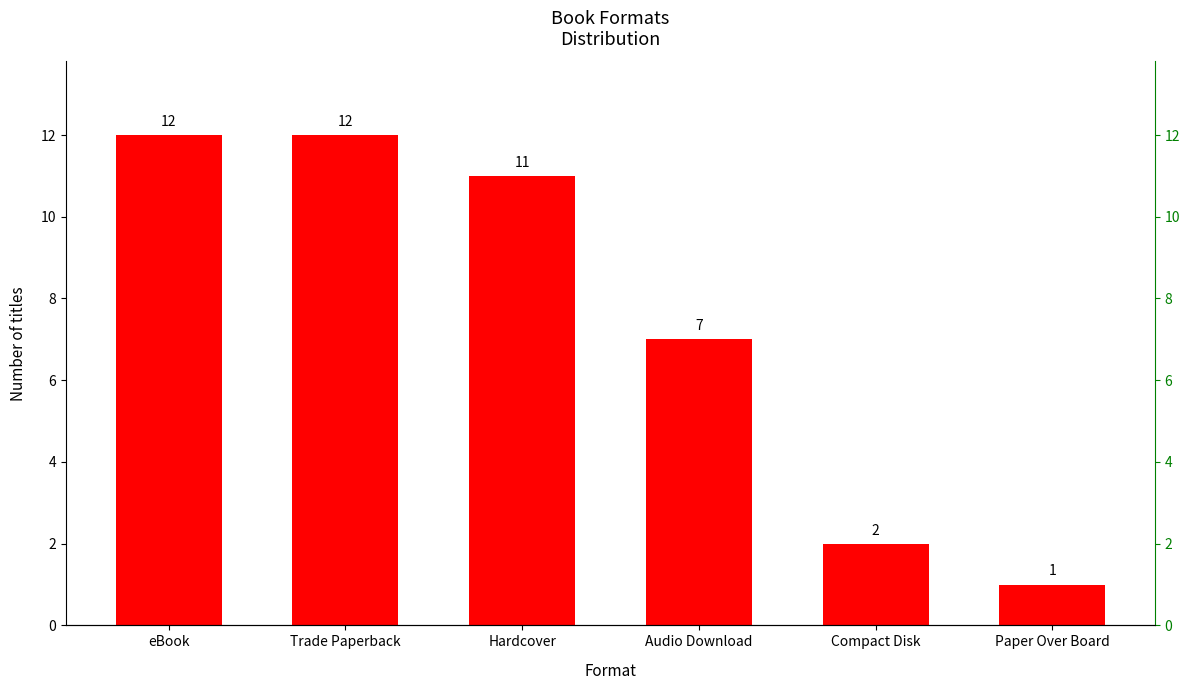

What is the difference between the values at Audio Download and Compact Disk?

5